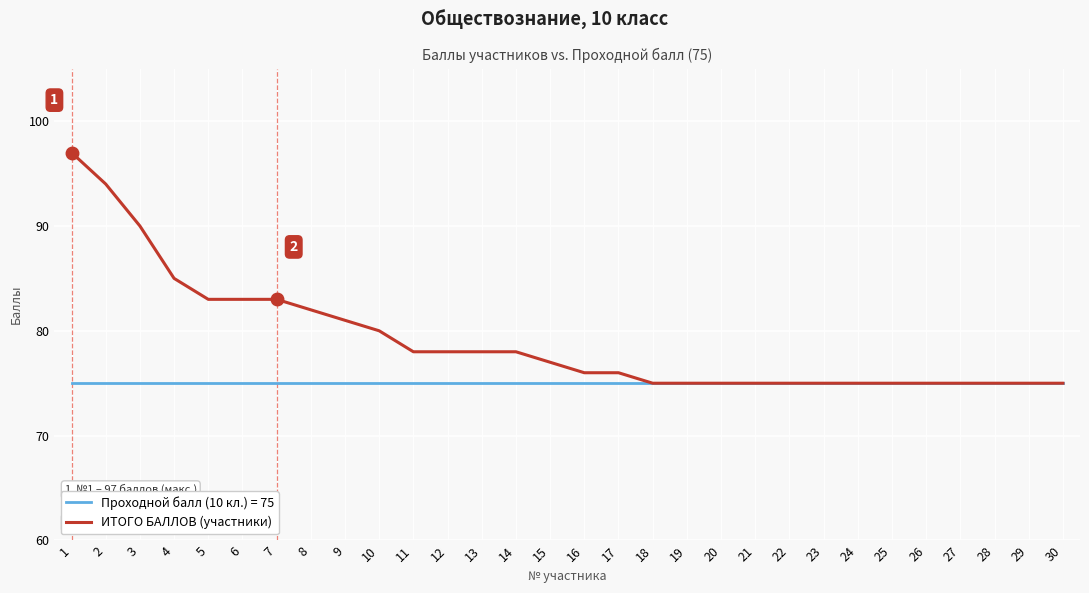

Does the chart have visible grid lines?

Yes